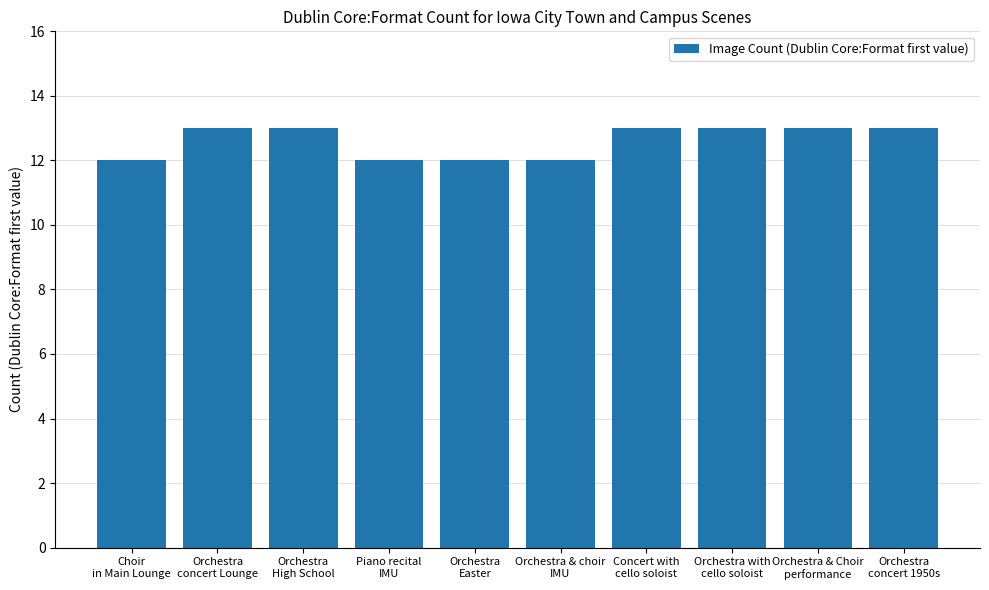

What is the minimum value shown in the chart?

12